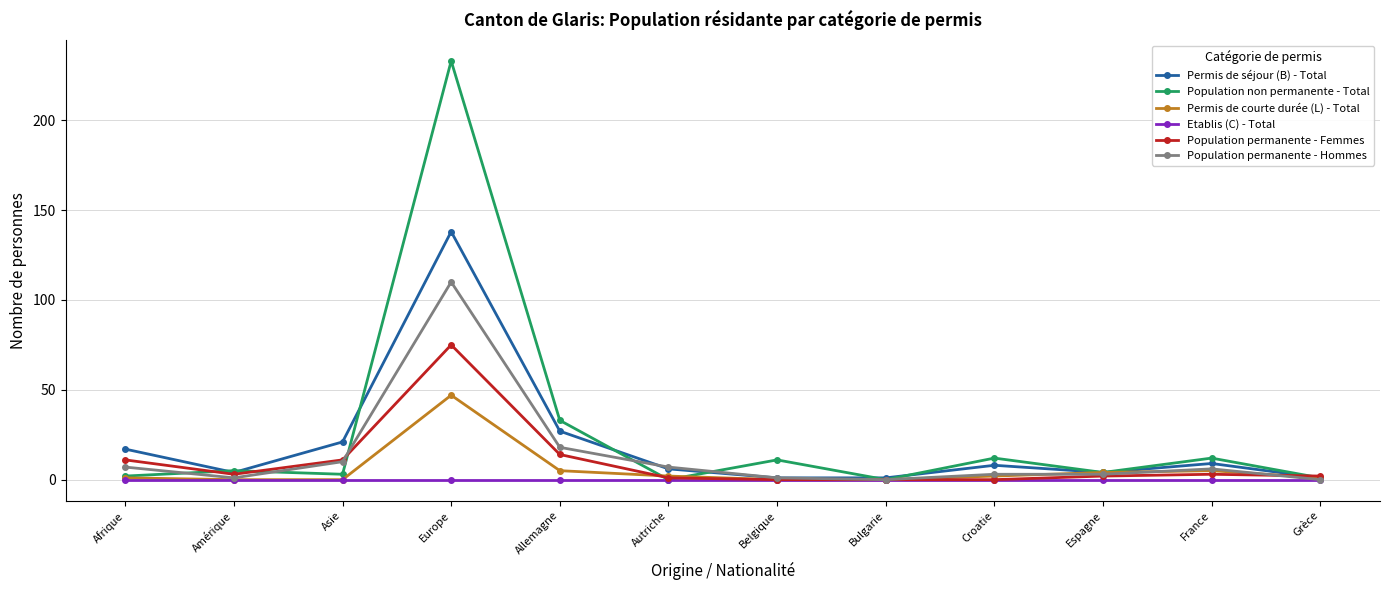

Which label corresponds to the largest value in the chart?

Europe